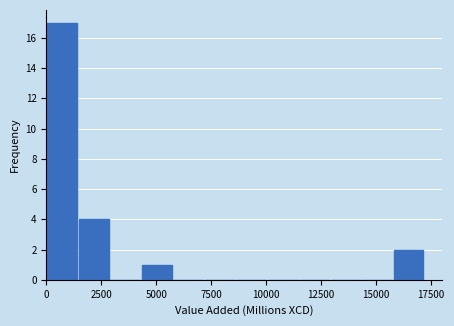

Around what value on the x-axis is the tallest bar? Give the approximate position of its centre, as read against the axis.

500